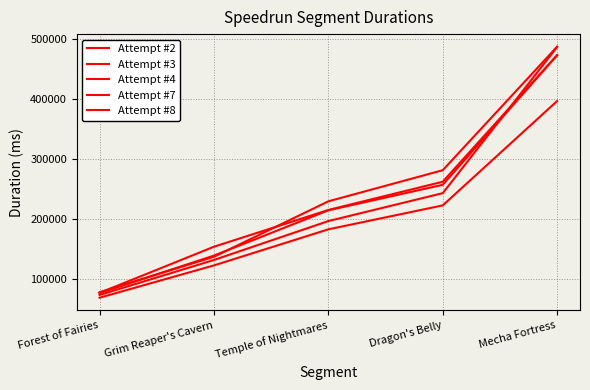

True or false: Attempt #2 has more than 0 interior local peaks.

False